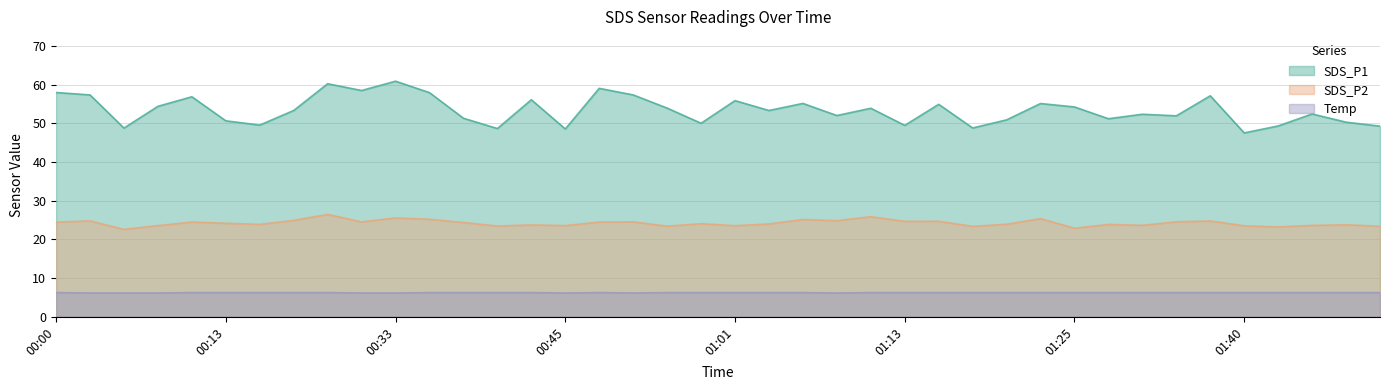

What is the sum of the SDS_P1 values at 00:05 and 00:03?

106.1